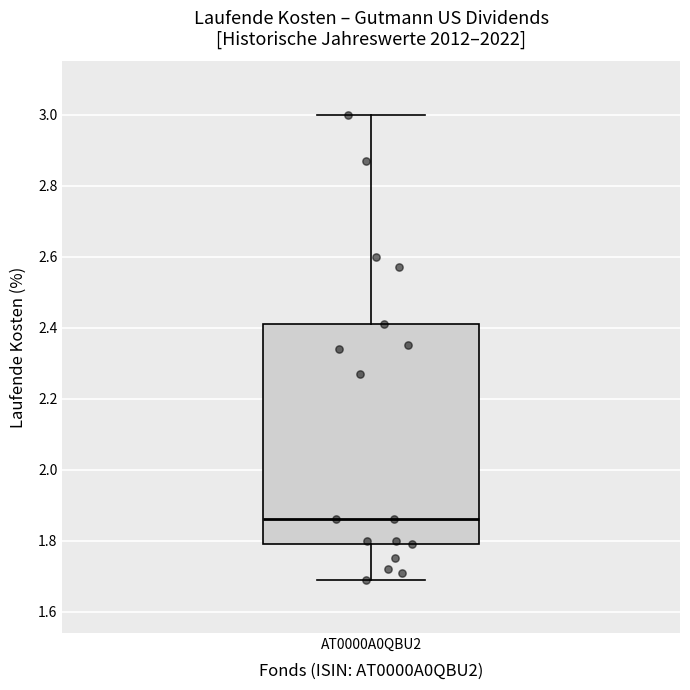

Where does the upper whisker of the box for AT0000A0QBU2 end on the y-axis? The values are not printed on the chart, so give them approximately, as read against the axis.

3.00